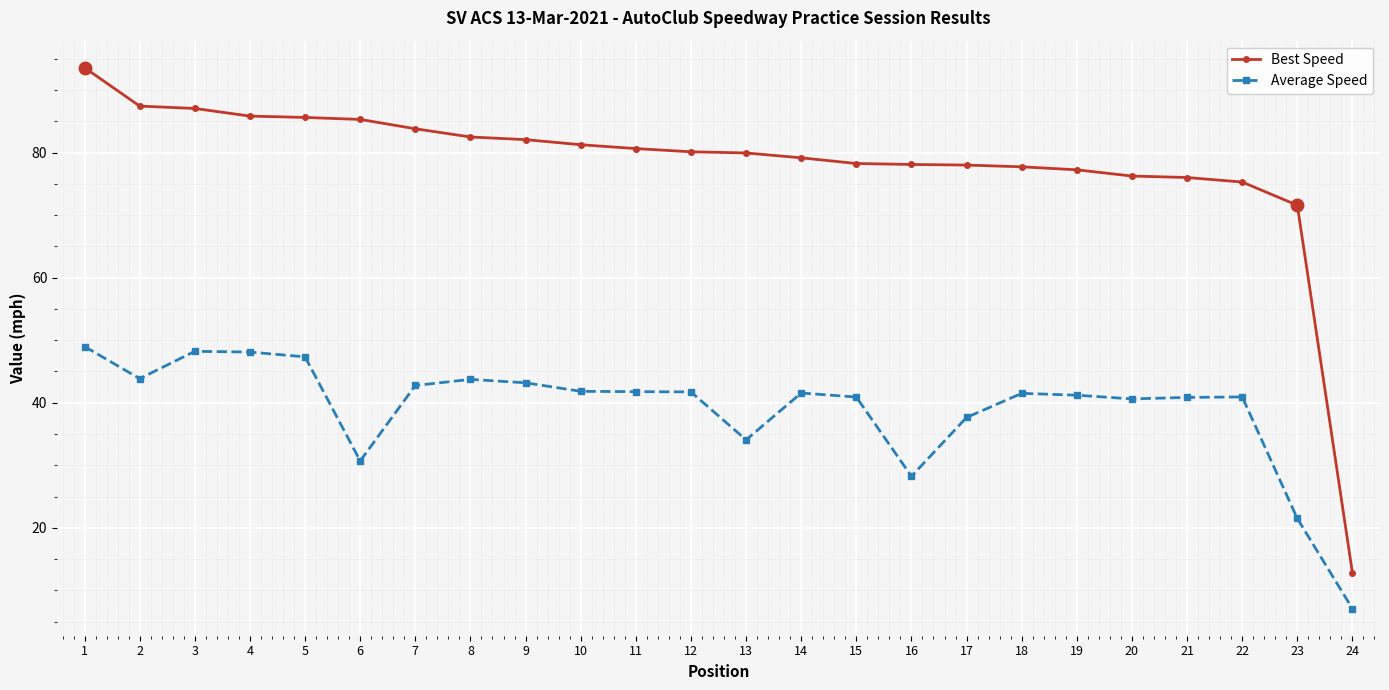

What is the sum of the Best Speed values at 14 and 7?

163.0